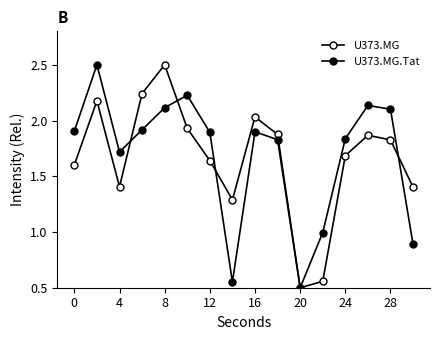

Which series has the largest range (max minus min)?

U373.MG